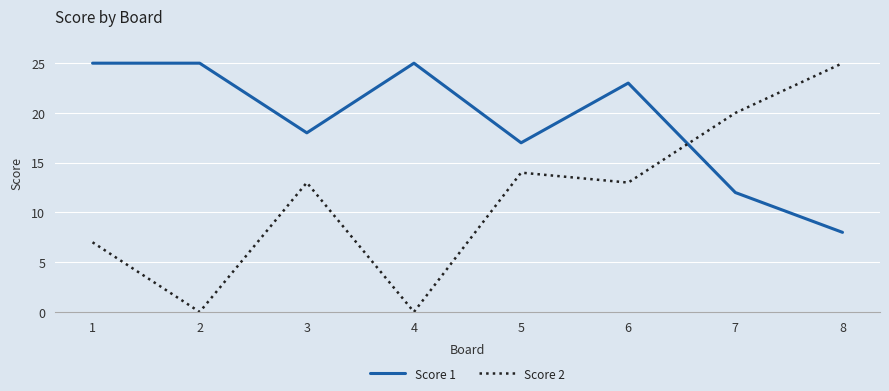

Count the Score 2 values in the range 7 to 20.

5